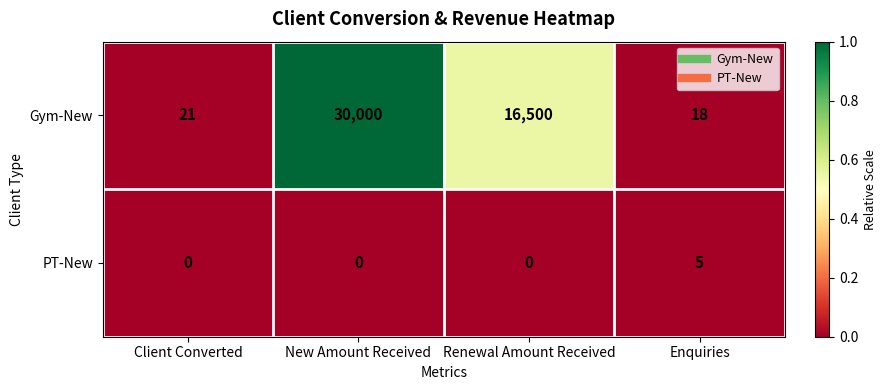

What is the difference between the maximum and minimum values in the Gym-New series?

29982